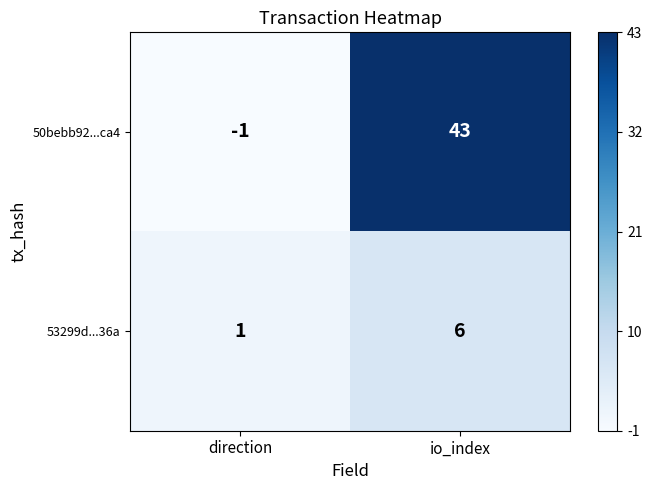

What is the approximate value of 50bebb92...ca4 at io_index, to the nearest 5?

45